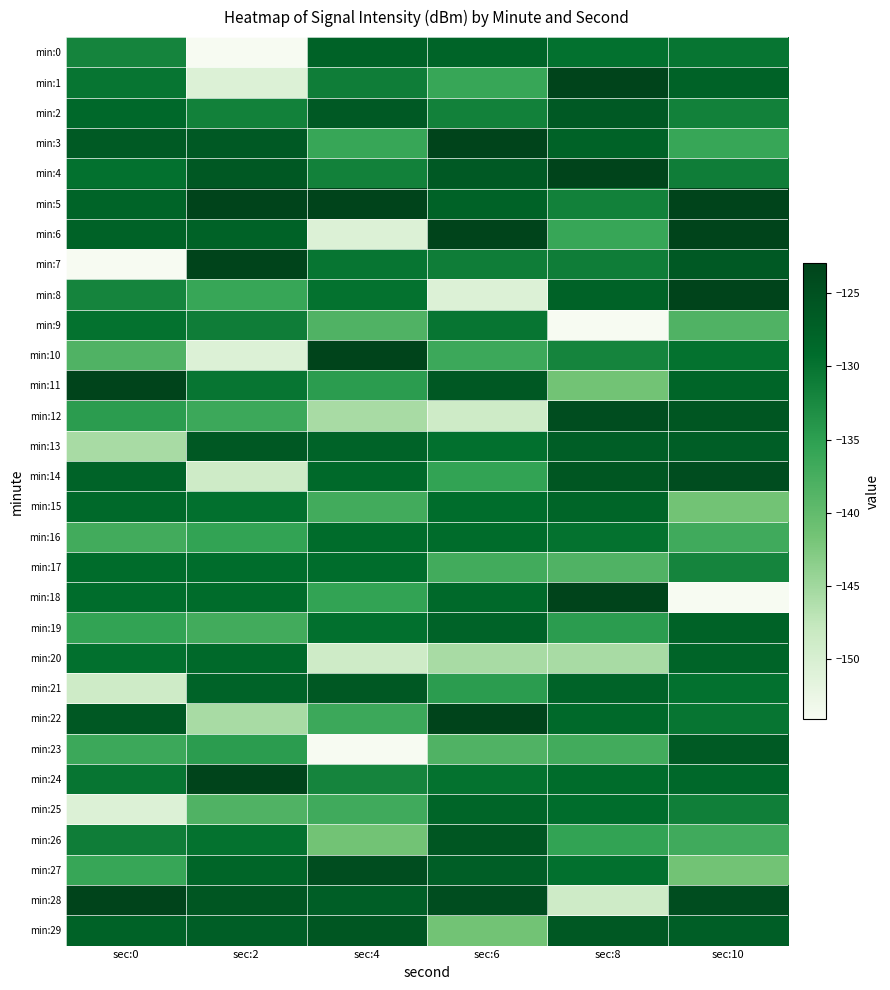

What is the smallest value displayed?

-154.1